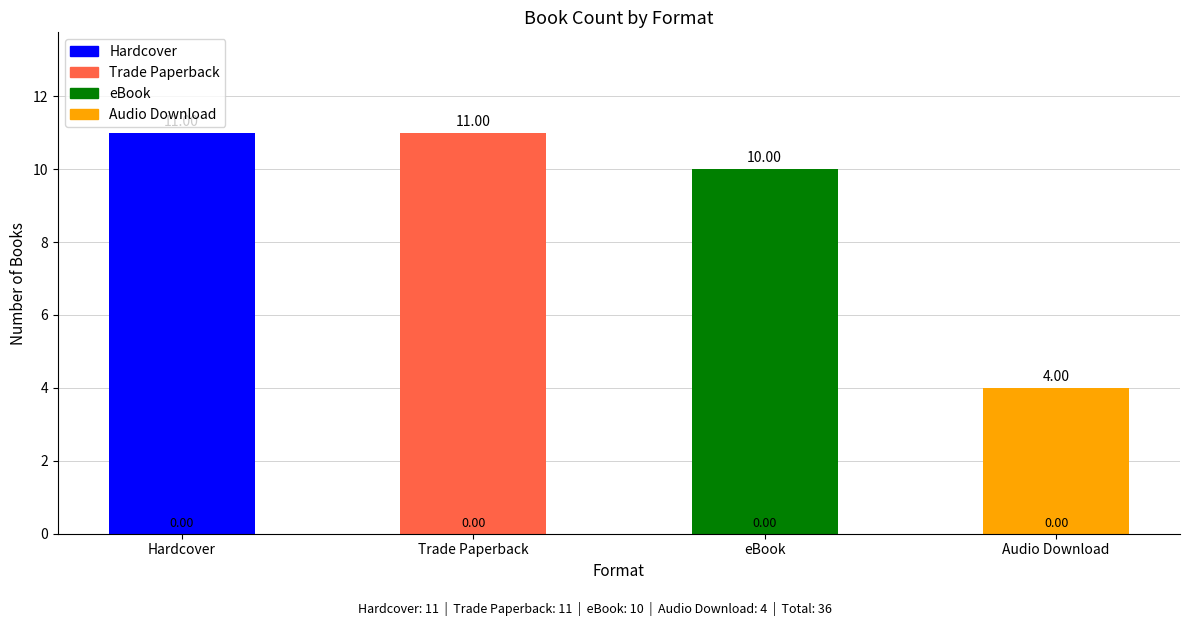

Which label corresponds to the smallest value in the chart?

Audio Download